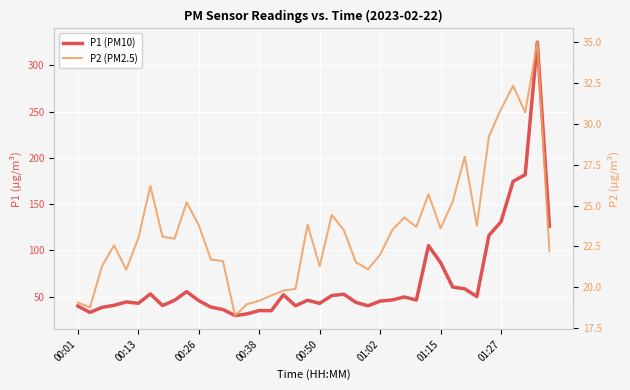

At which category does the chart reach its minimum across all series?

13